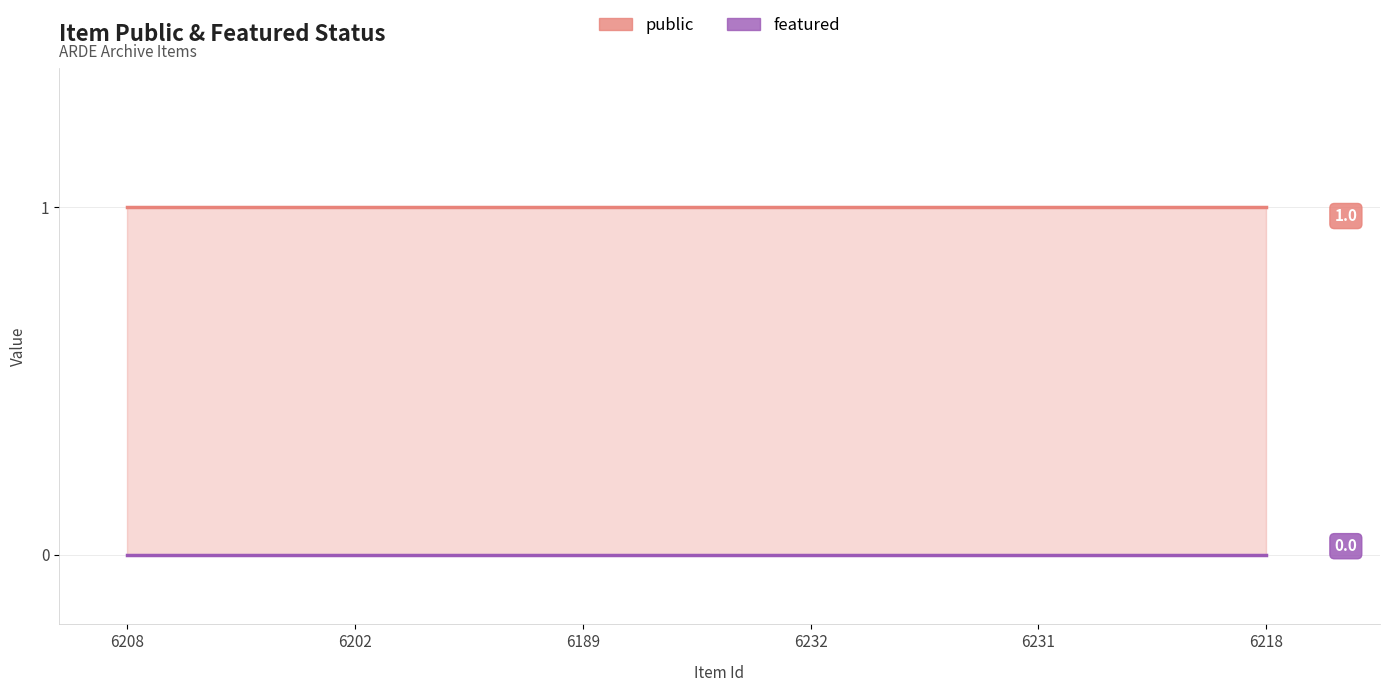

List the series in order of their overall mean, lowest first.

featured, public